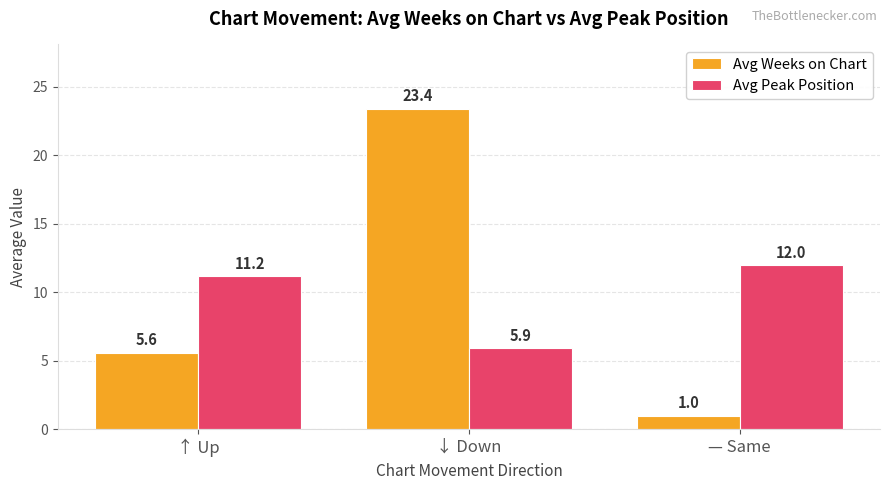

What is the sum of all Avg Peak Position values?

29.1